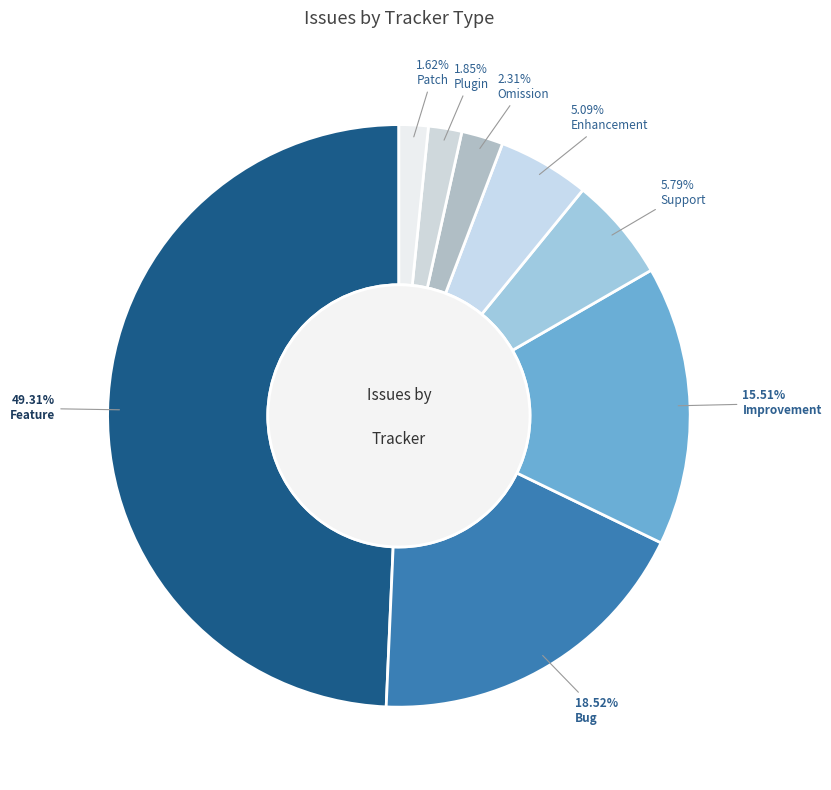

Is it true that Bug is 31% of the pie?

False